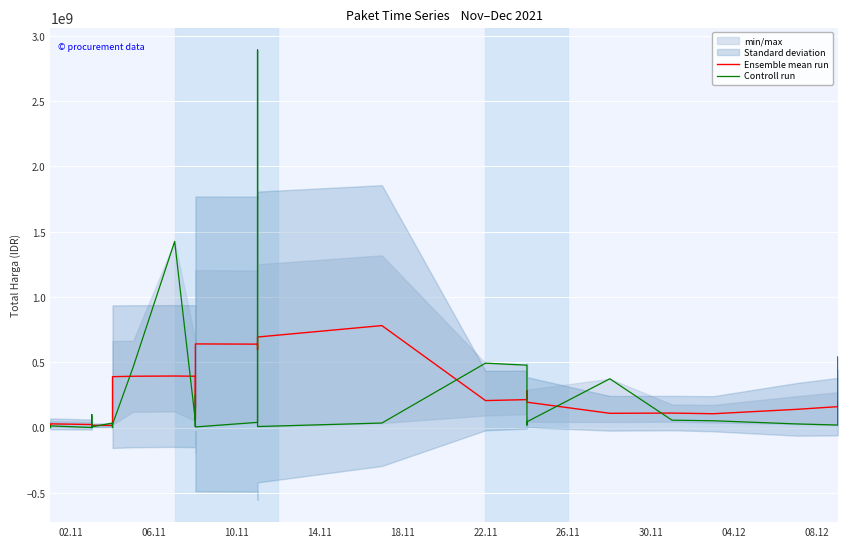

What is the value of the Controll run point at the 25th from the left?

34292000.0